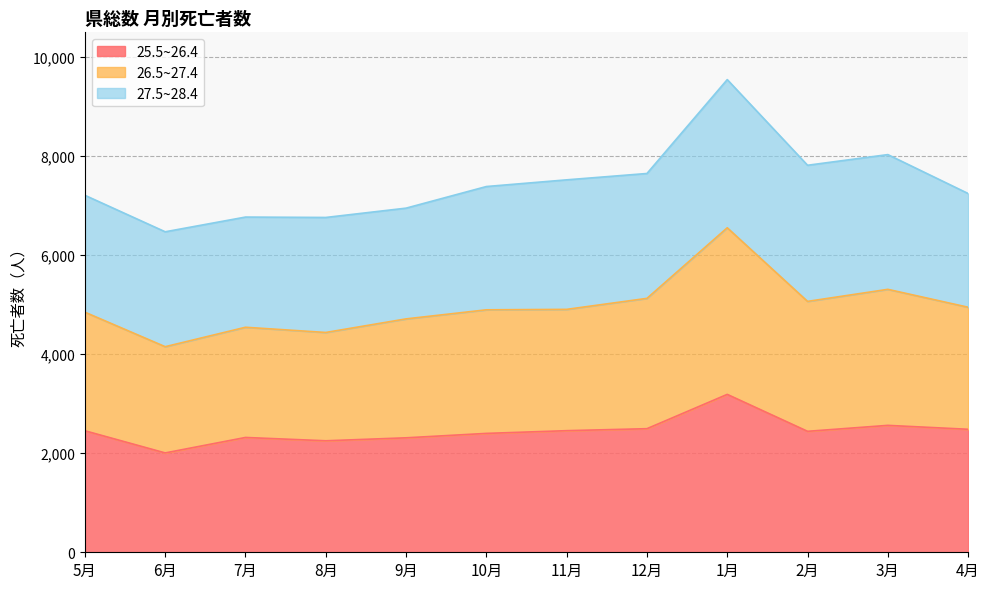

At which category is the sum across all series the highest?

1月